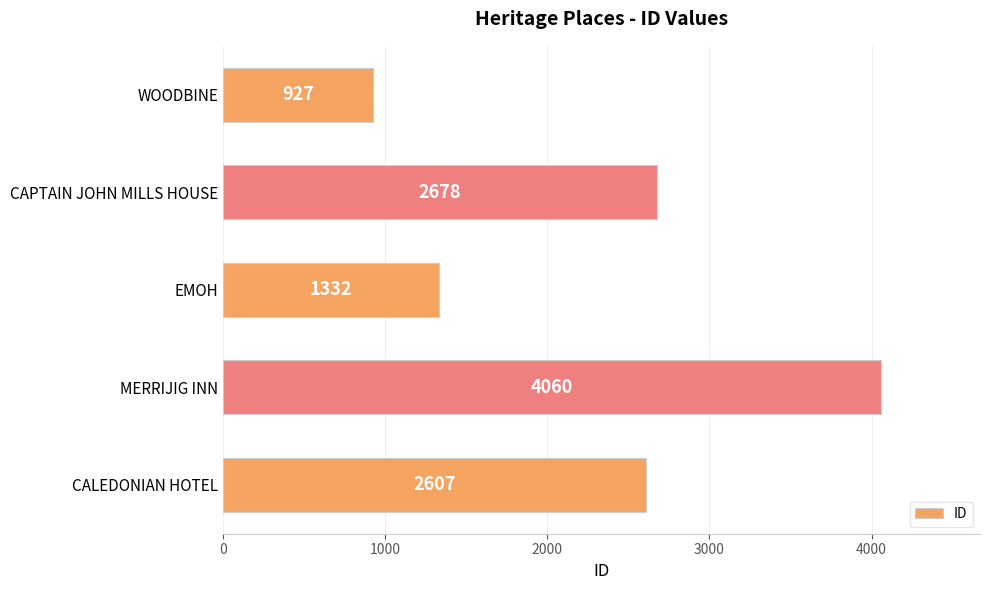

Where is the data nearest to the value 2493?

CALEDONIAN HOTEL